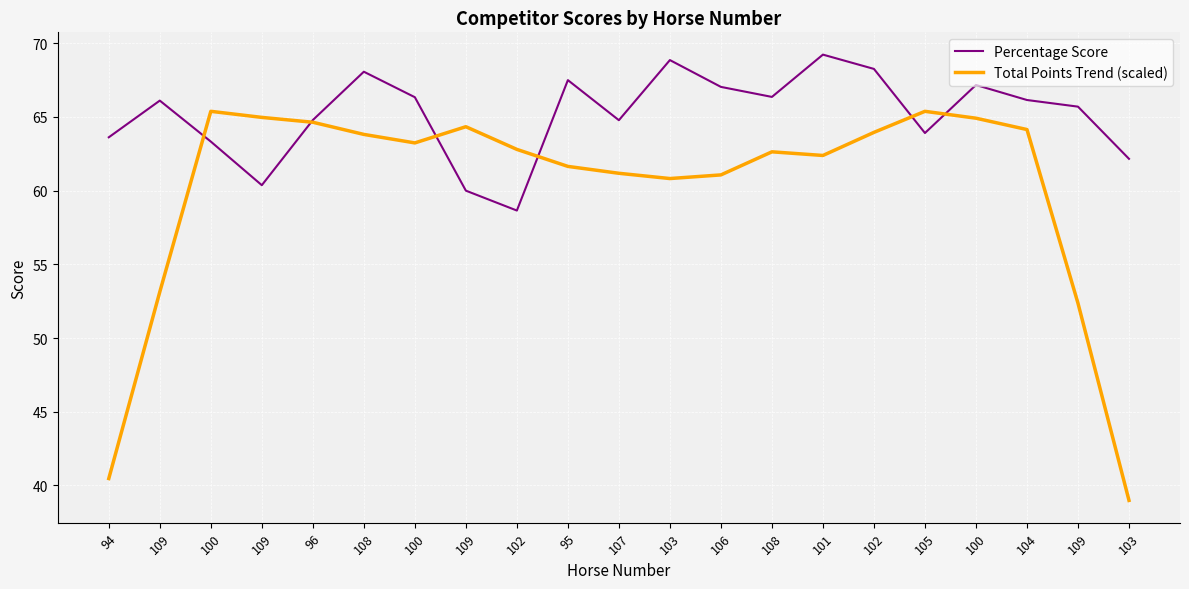

What are all the series names shown in the legend?

Percentage Score, Total Points Trend (scaled)